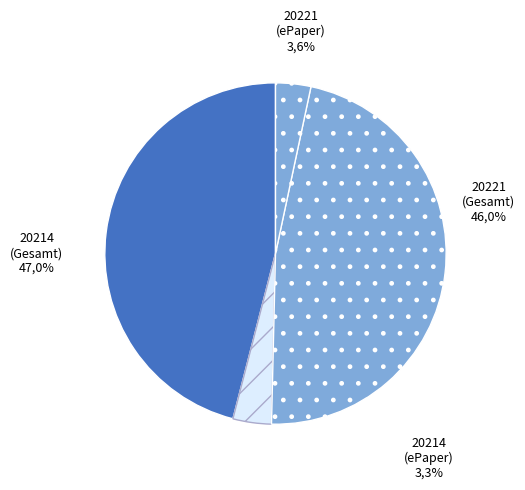

To the nearest percent, what is the difference between the 20214 (Gesamt) and 20221 (Gesamt) slice percentages?

1%